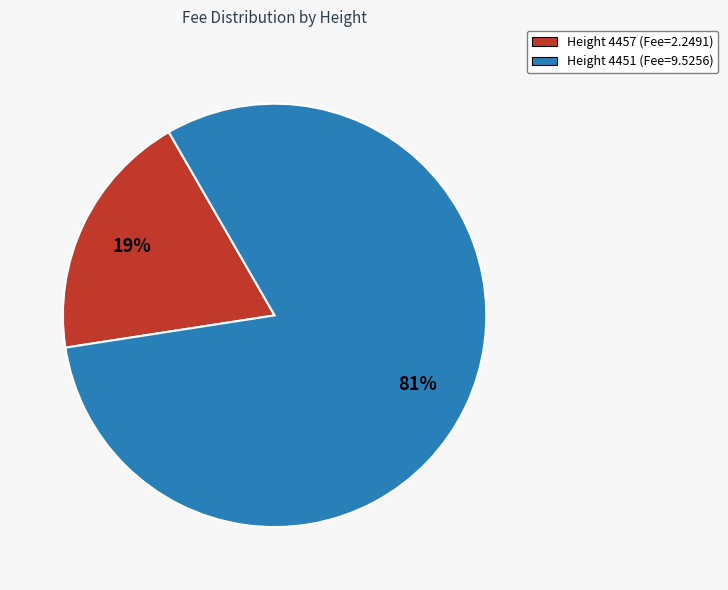

Does Height 4451 (Fee=9.5256) represent more than half of the total?

Yes